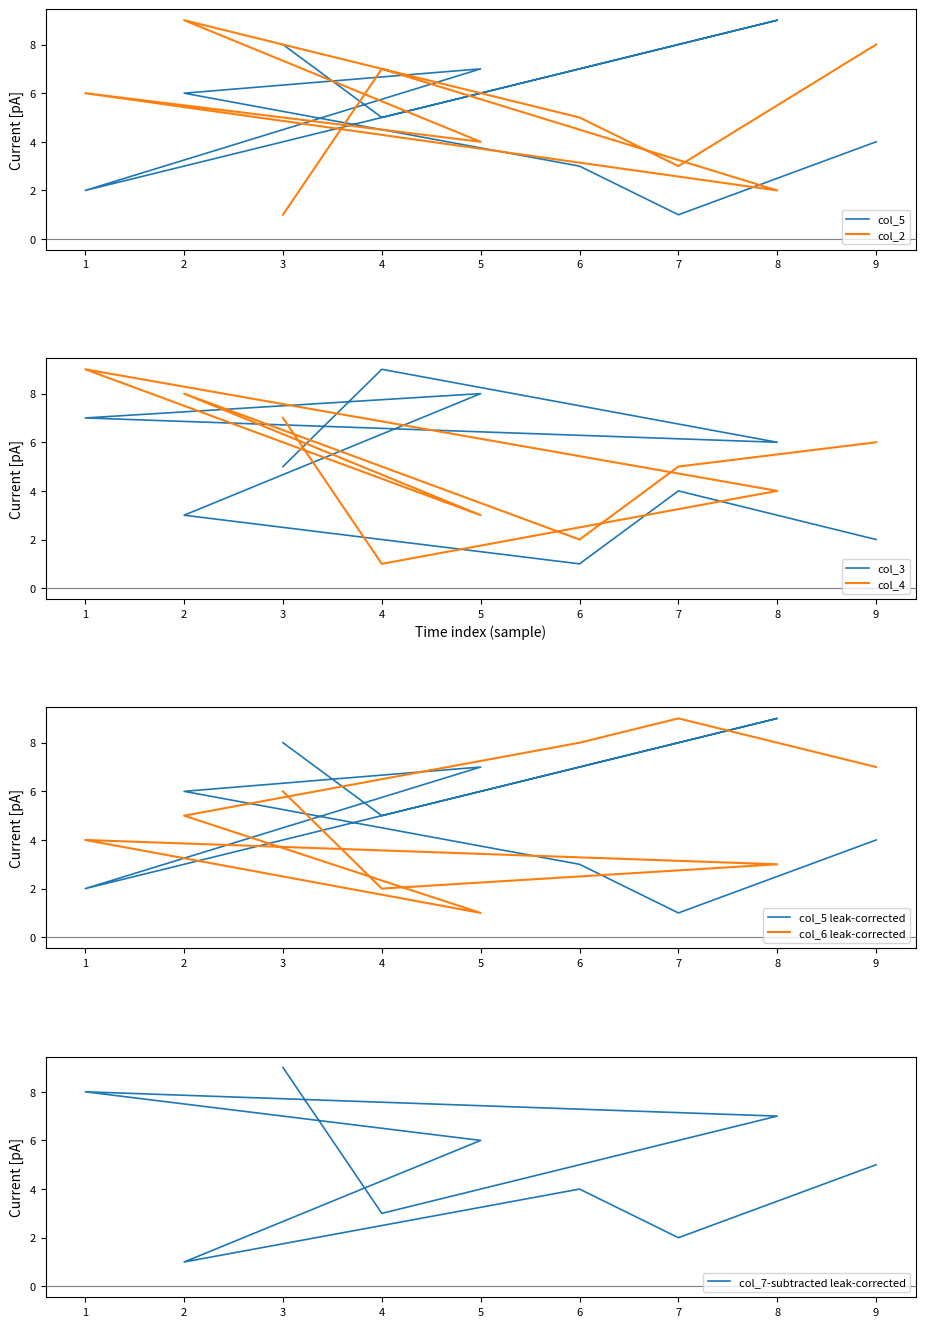

What is the difference between the col_4 values at 4 and 1?

8